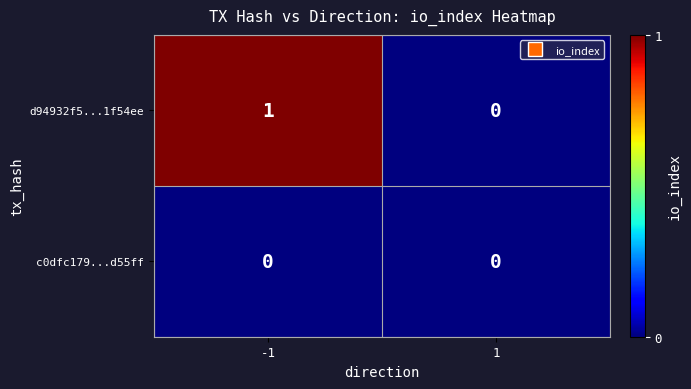

True or false: d94932f5...1f54ee has a value of 0 at -1.

False